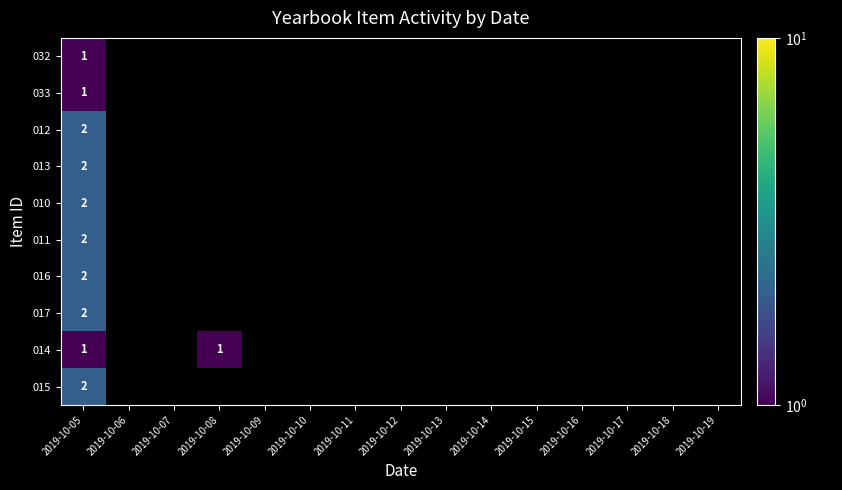

The value of 032 at 2019-10-05 is 1. True or false?

True